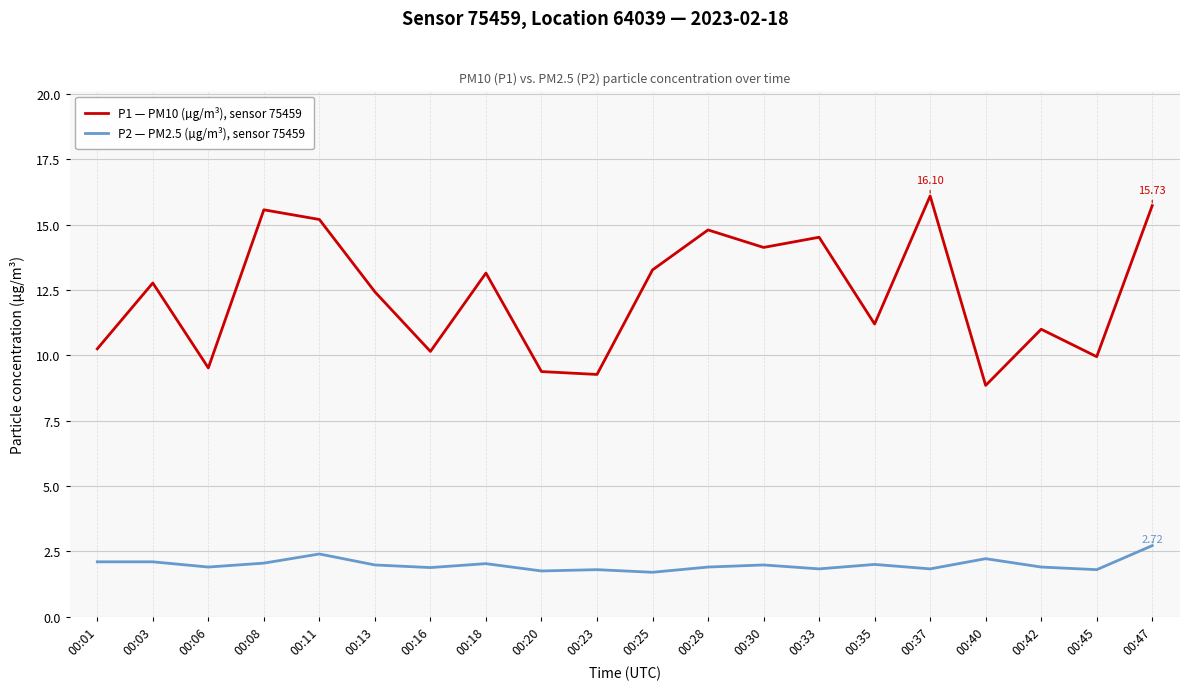

Count the number of data series in this chart.

2